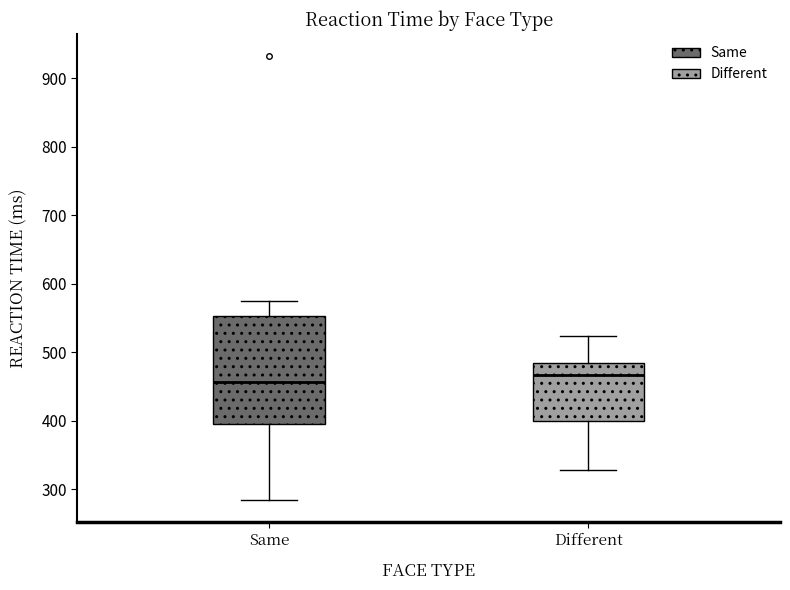

Reading left to right, read every box against the y-axis: the position of its median line, the range the box covers, and the ends of its whiskers. The values are not printed on the chart, so give them approximately, as read against the axis.

Same: median 460, box 400 to 550, whiskers 290 to 580
Different: median 470, box 400 to 480, whiskers 330 to 520